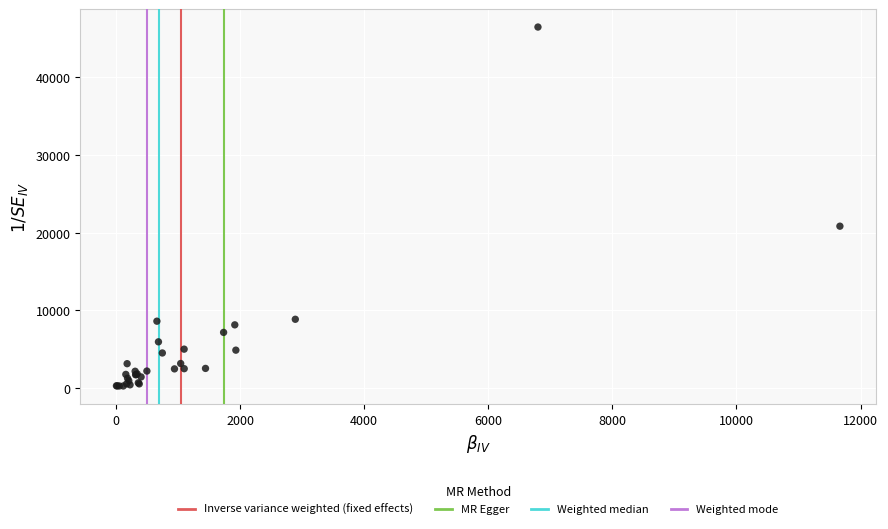

What Y value in the scatter plot is closest to 23374?

20843.4